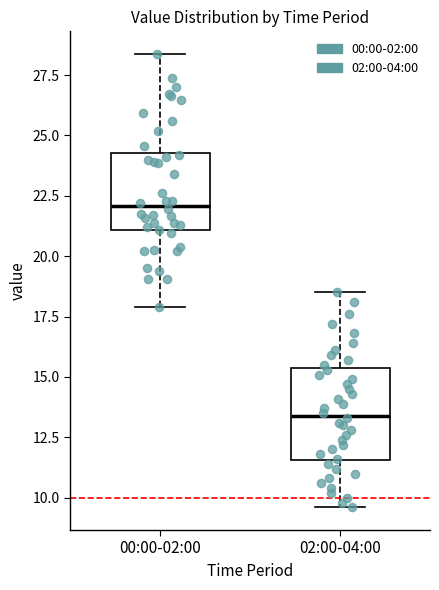

Reading left to right, read every box against the y-axis: the position of its median line, the range the box covers, and the ends of its whiskers. The values are not printed on the chart, so give them approximately, as read against the axis.

00:00-02:00: median 22.0, box 21.0 to 24.5, whiskers 18.0 to 28.5
02:00-04:00: median 13.5, box 11.5 to 15.5, whiskers 9.5 to 18.5